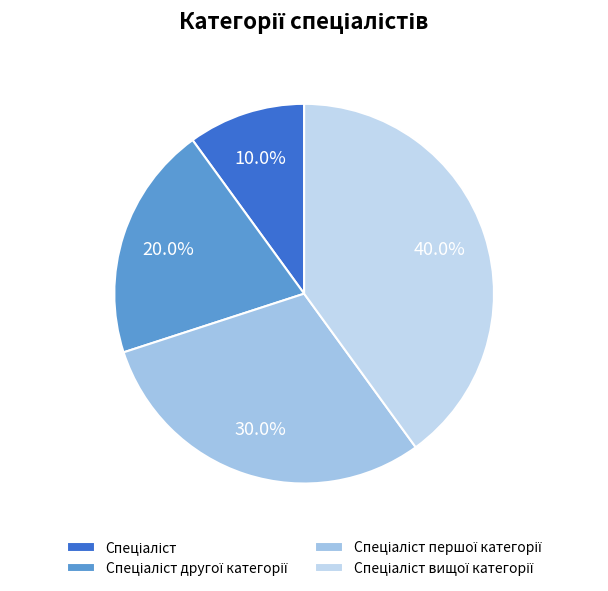

How many segments does this pie chart have?

4